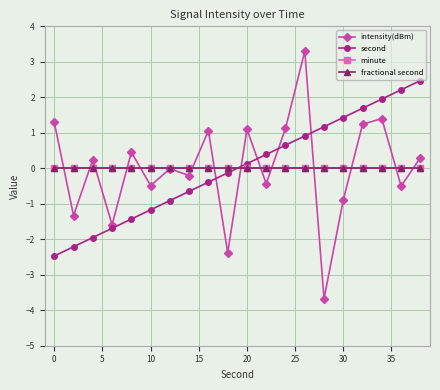

List the series in order of their peak value, highest first.

intensity(dBm), second, minute, fractional second